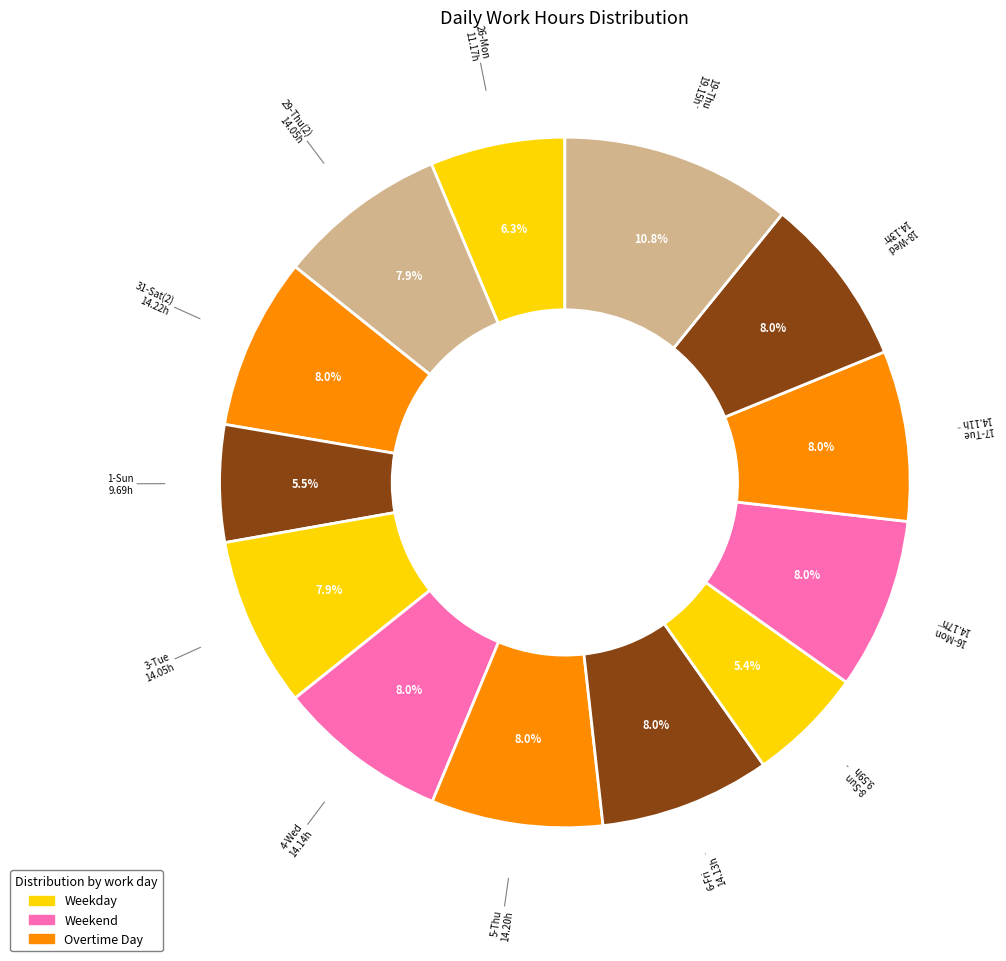

Does any single category account for the majority?

No